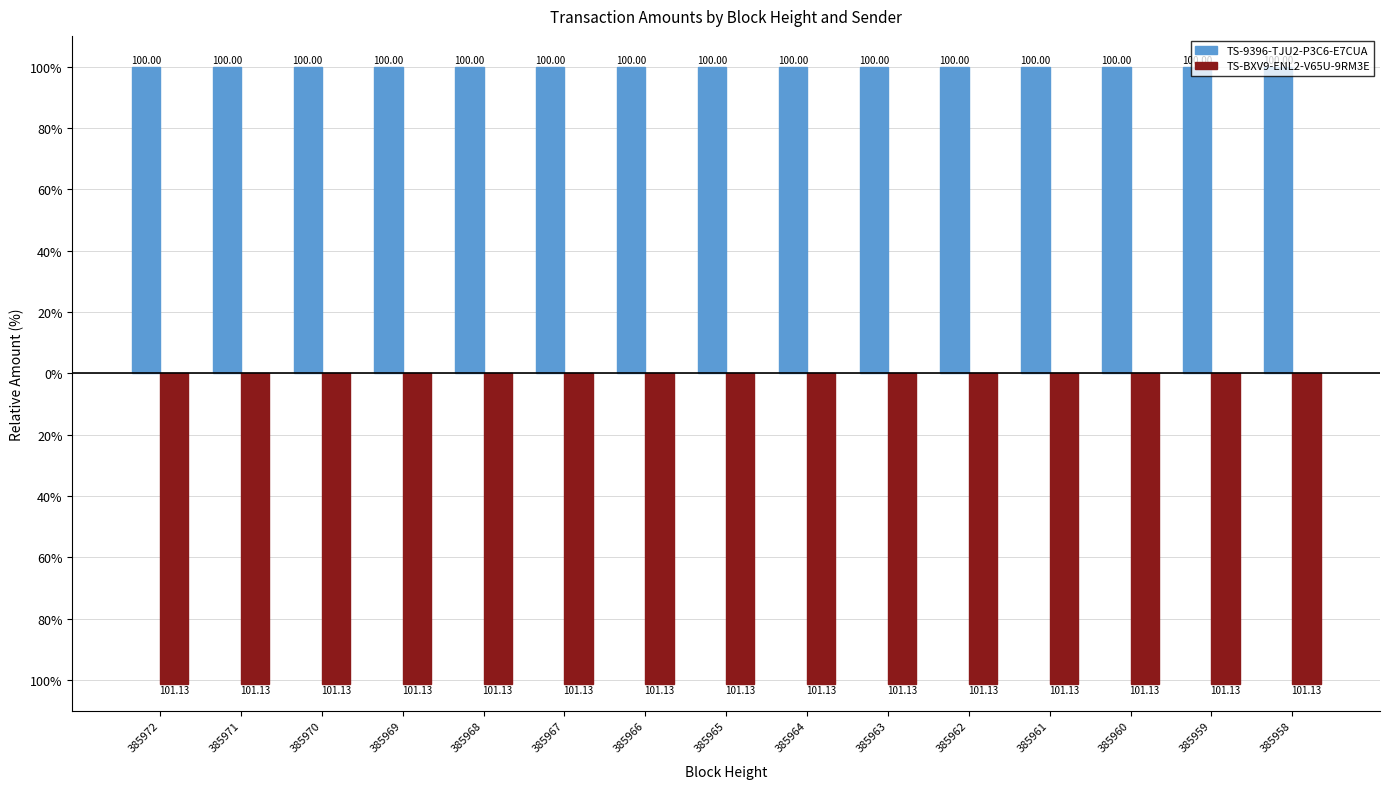

What are all the series names shown in the legend?

TS-9396-TJU2-P3C6-E7CUA, TS-BXV9-ENL2-V65U-9RM3E